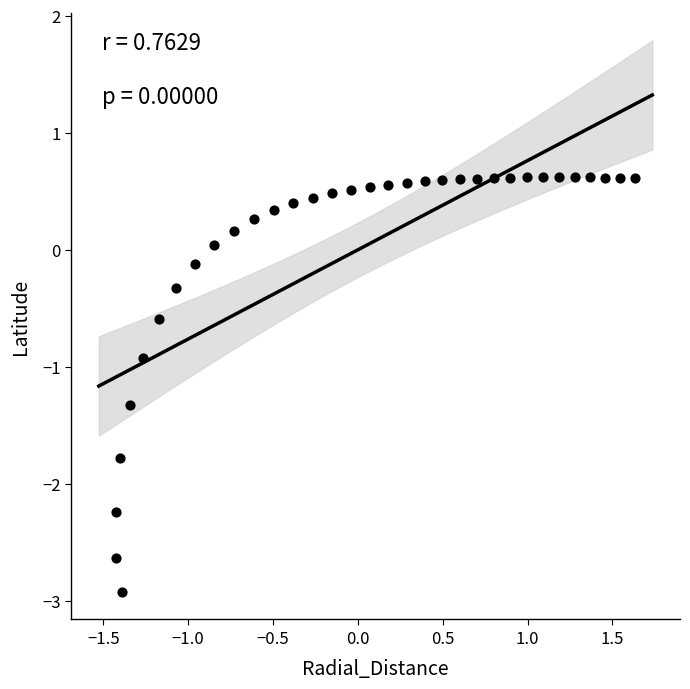

What Y value in the scatter plot is closest to -1?

-0.9